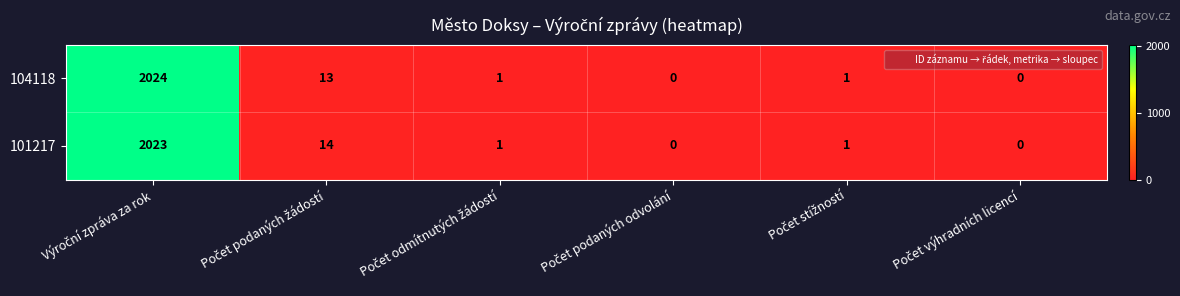

How many distinct data groups are displayed?

2